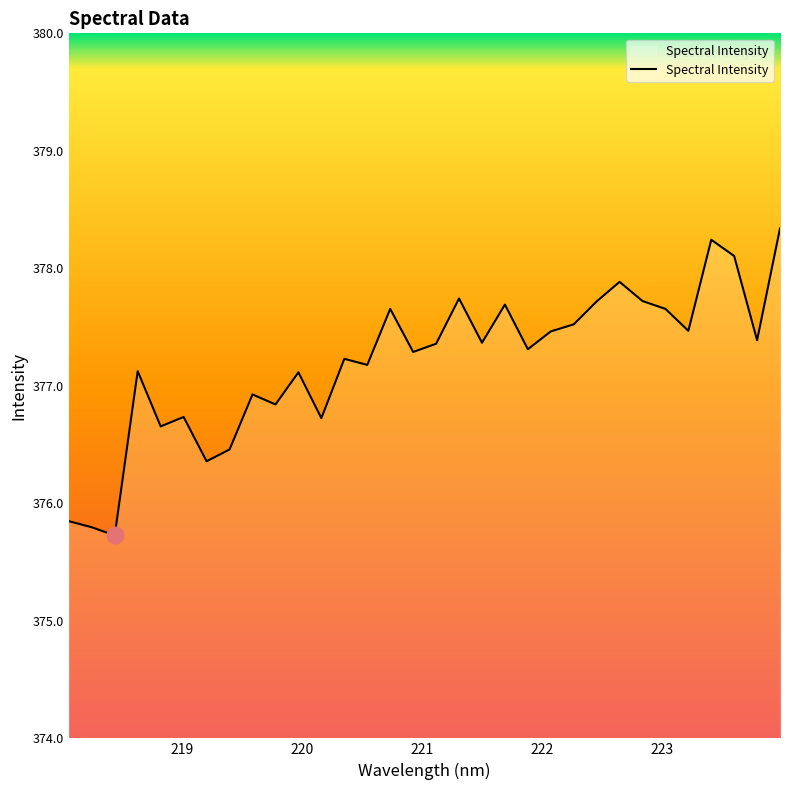

What is the difference between the maximum and minimum values?

2.6